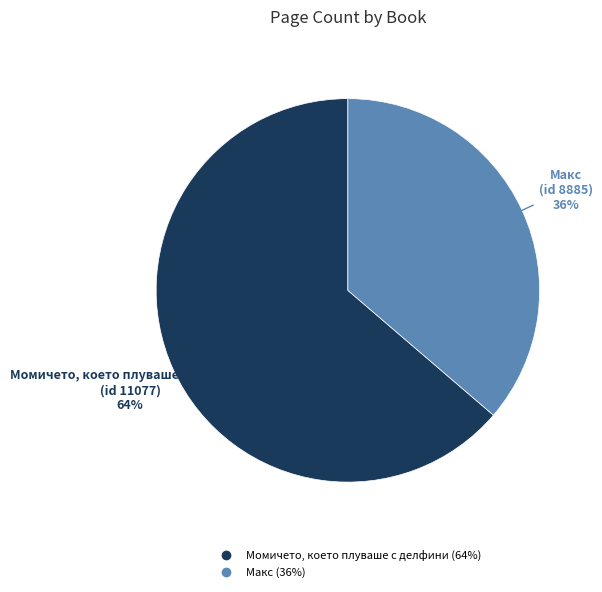

To the nearest percent, what is the average slice percentage?

50%